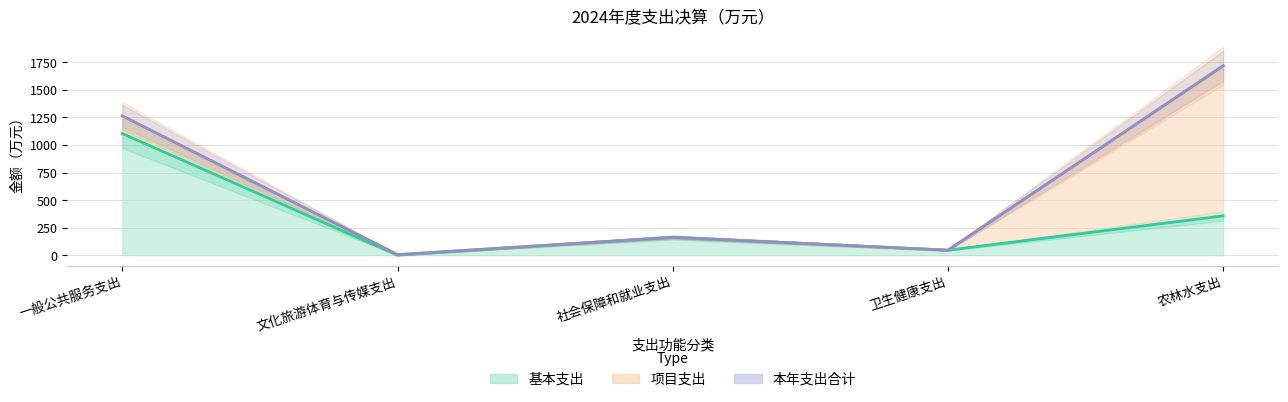

How many values in the 本年支出合计 series are below 162?

2